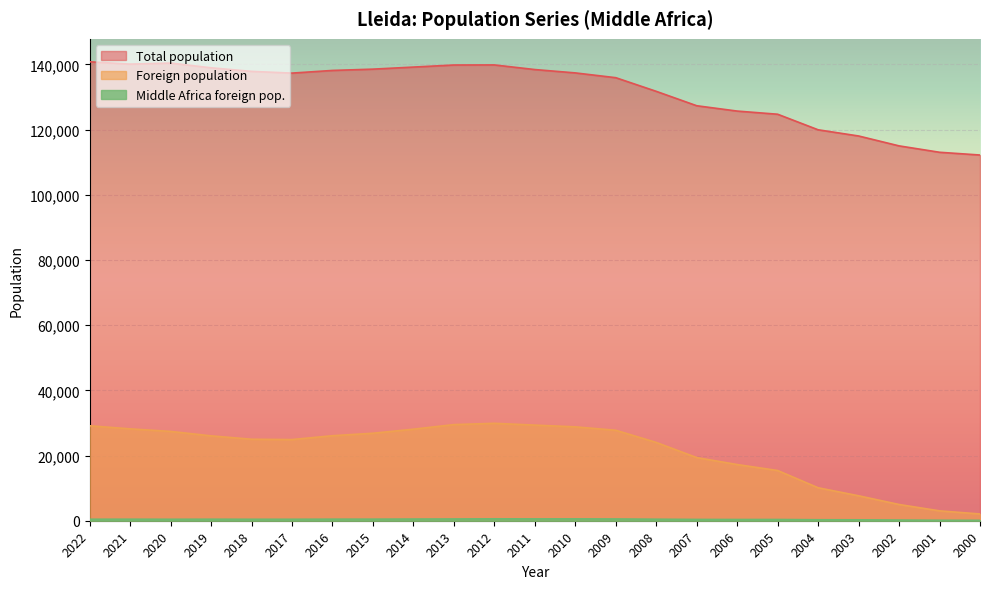

Does the chart display data point markers on the line(s)?

No